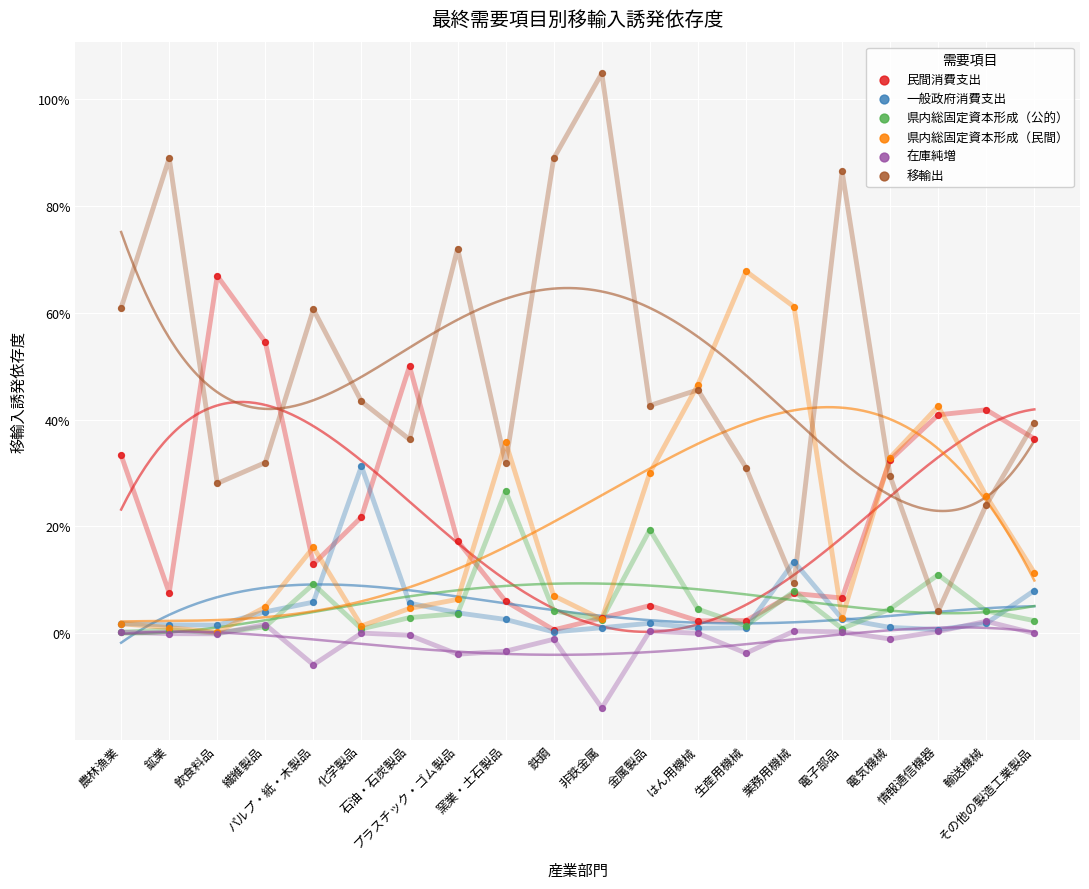

What are all the series names shown in the legend?

民間消費支出, 一般政府消費支出, 県内総固定資本形成（公的）, 県内総固定資本形成（民間）, 在庫純増, 移輸出